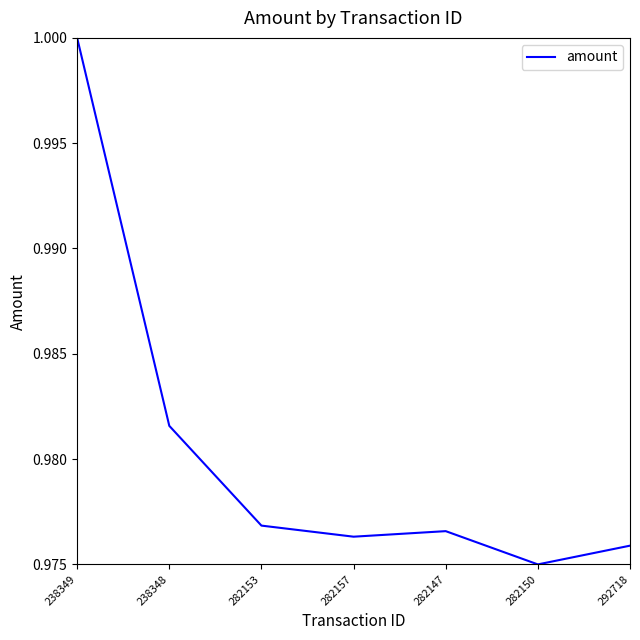

What position from the left is 238349?

1